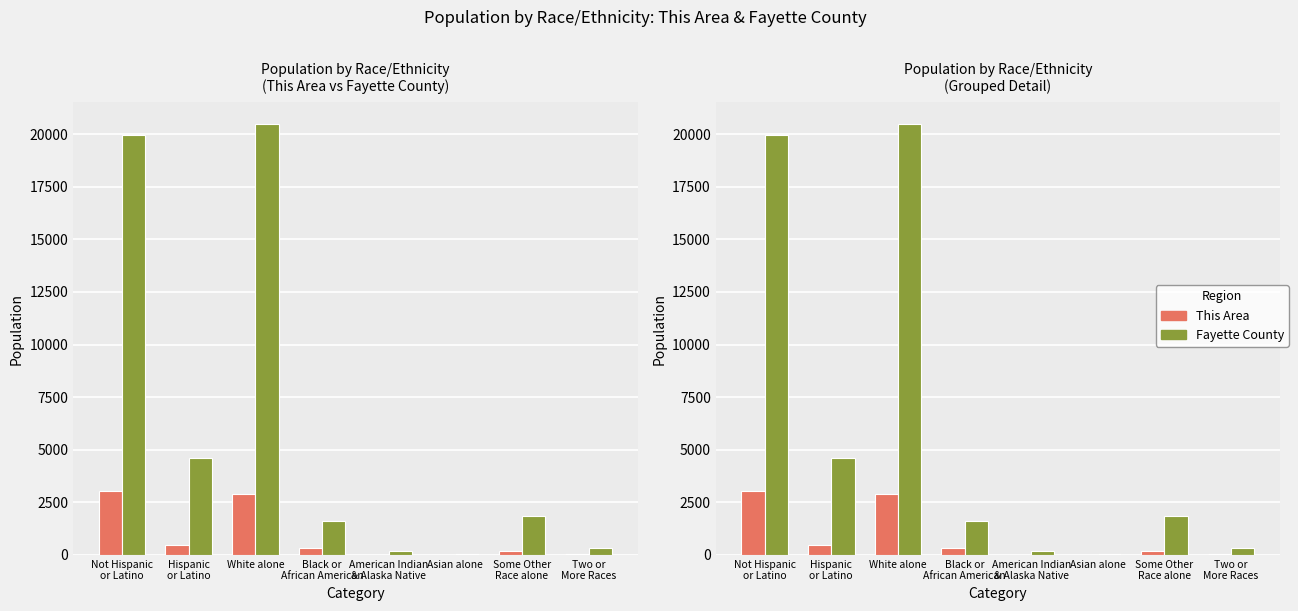

The value of Fayette County at American Indian
& Alaska Native is 271. True or false?

False